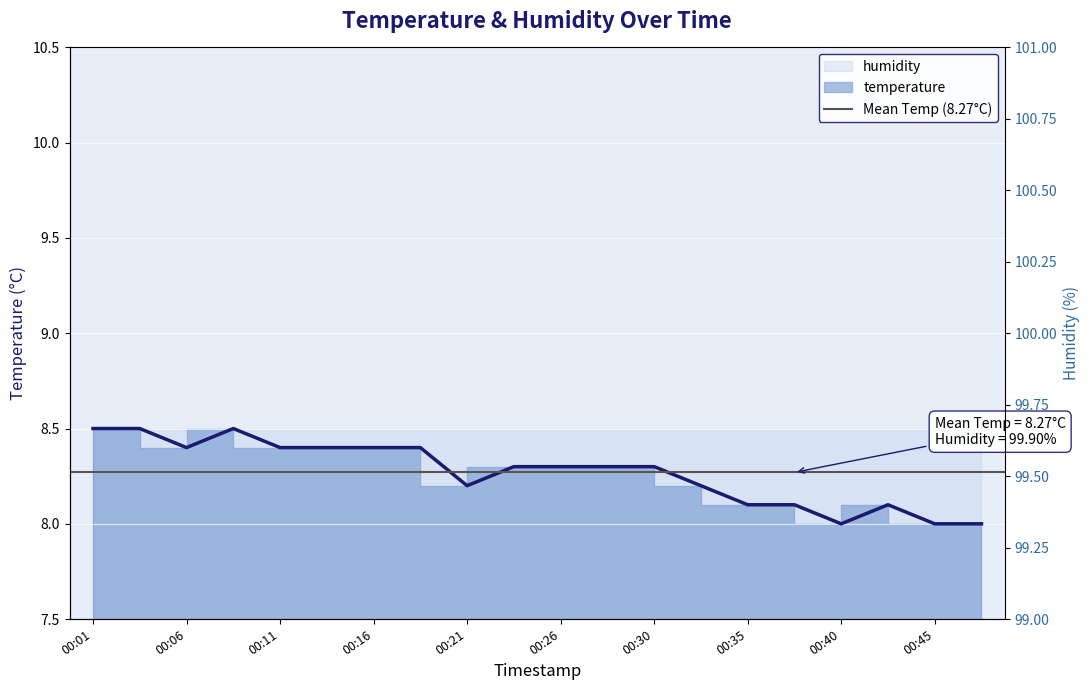

Which label corresponds to the largest value in the chart?

00:01